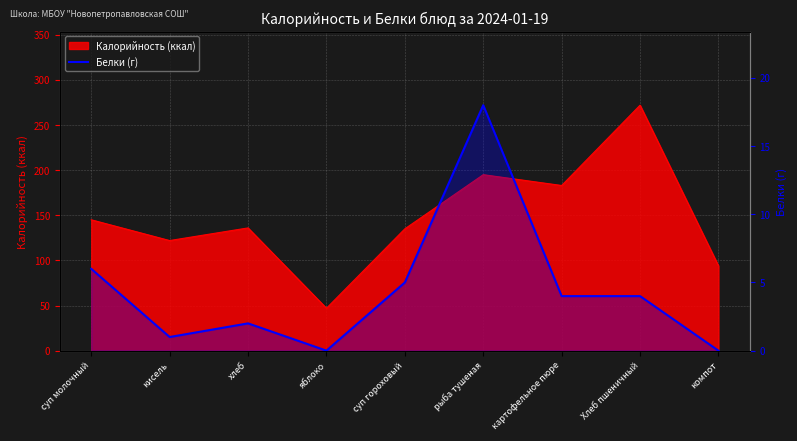

Which label corresponds to the largest value in the chart?

рыба тушеная